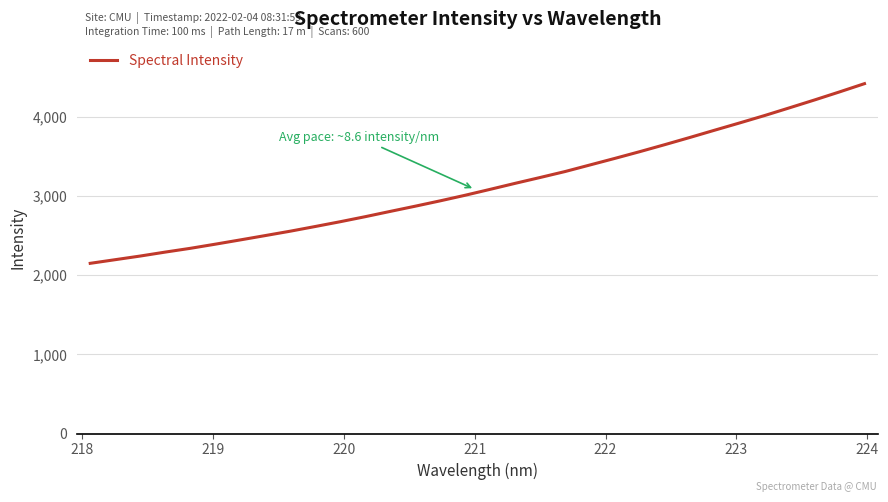

What is the difference between the maximum and minimum values?

2269.3